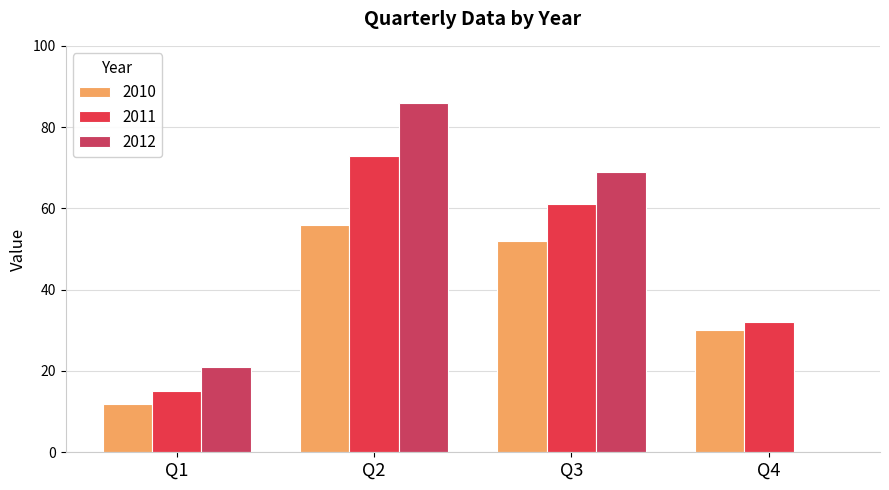

What is the average value of the 2010 series?

38